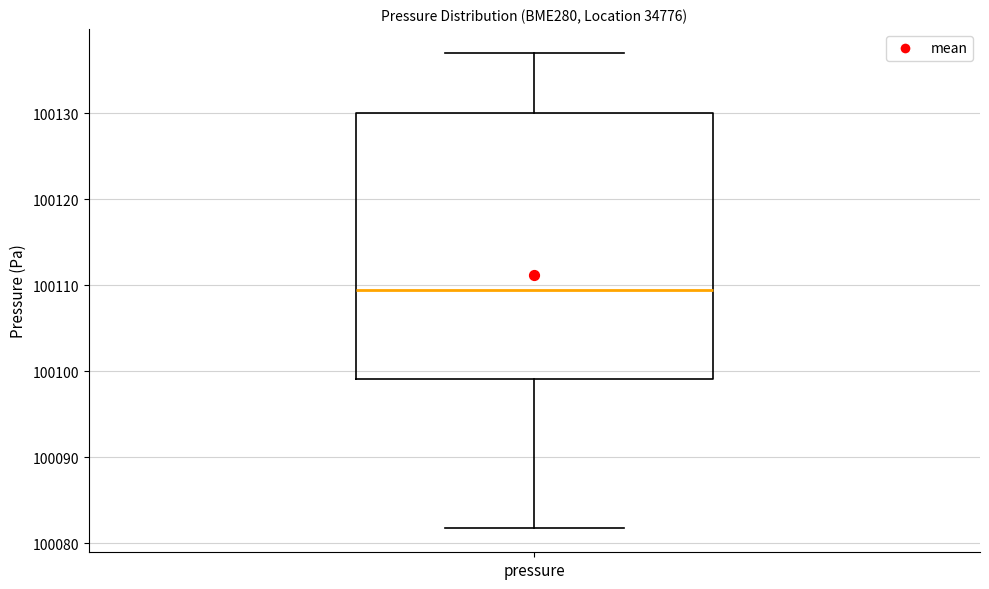

Read this box plot against the y-axis: the position of the median line, the range covered by the box, and the ends of both whiskers. The values are not printed on the chart, so give them approximately, as read against the axis.

median 100110, box 100099 to 100130, whiskers 100082 to 100137